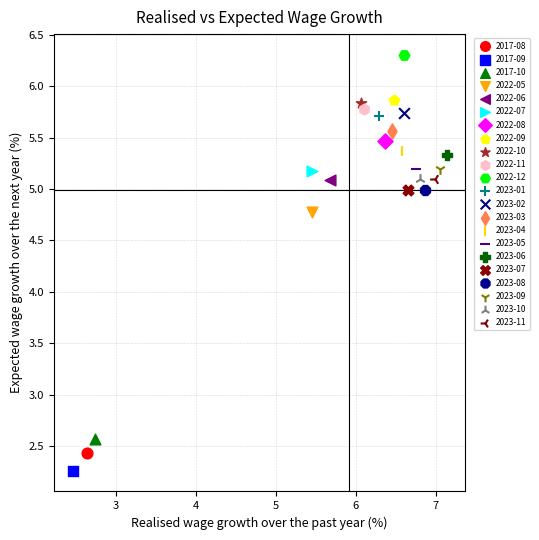

Which series reaches the maximum Y coordinate?

2022-12